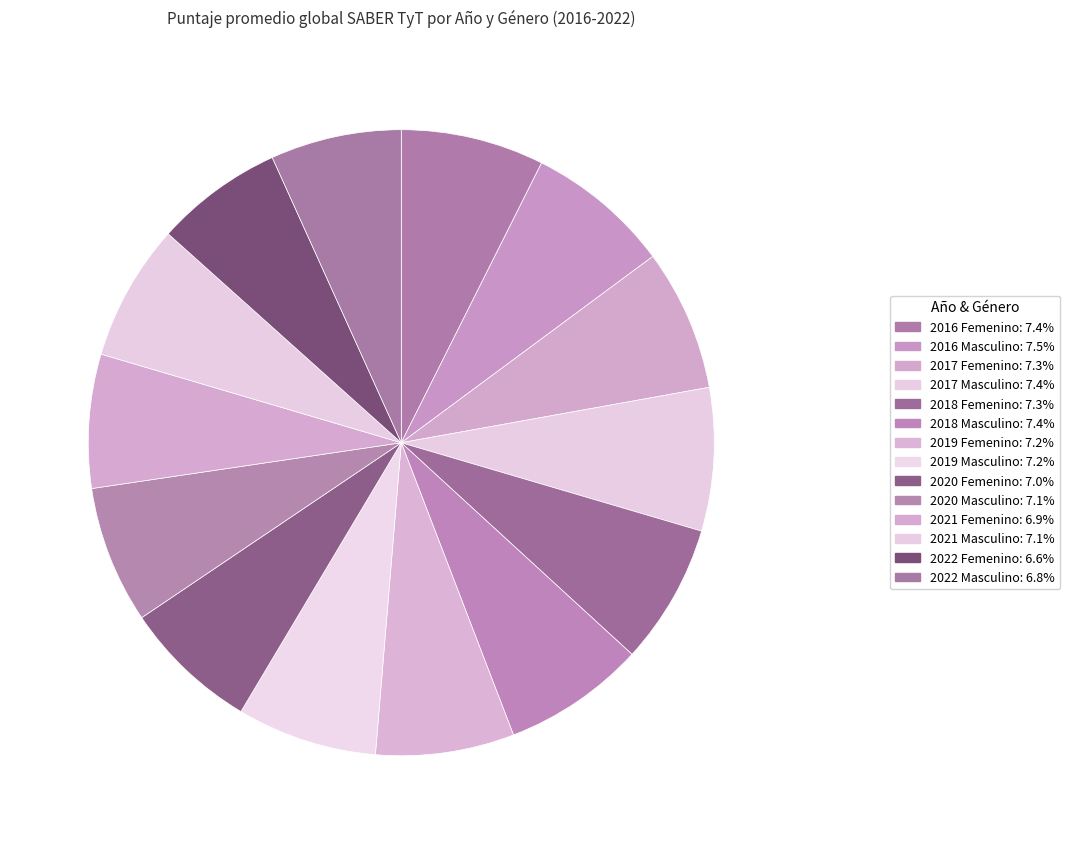

Does 2022 Femenino represent more than half of the total?

No